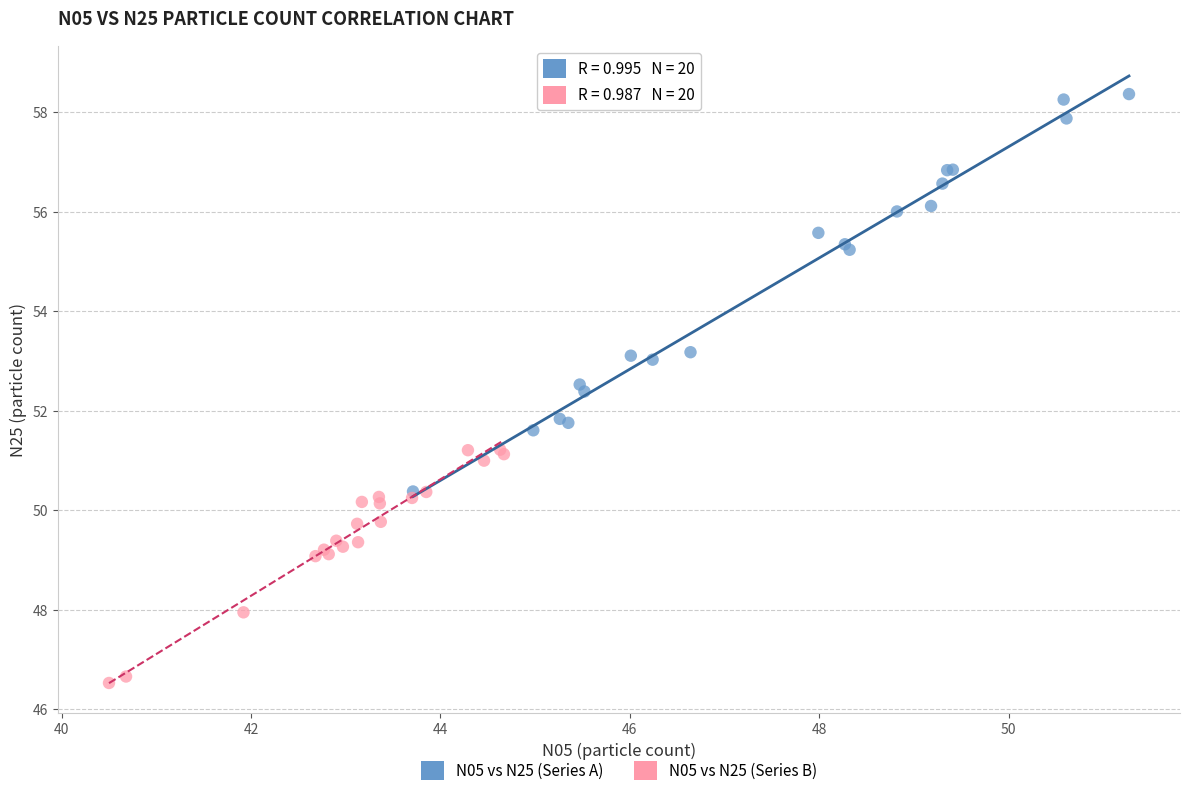

Which series has the widest spread of Y values?

N05 vs N25 (Series A)